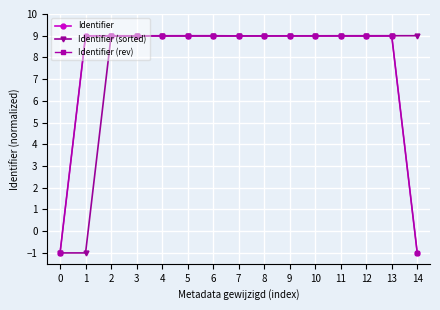

True or false: Identifier has more than 2 points higher than both neighbors.

True